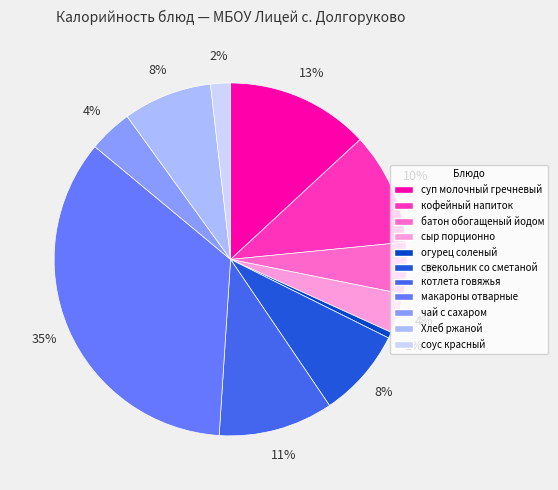

Does сыр порционно represent more than half of the total?

No